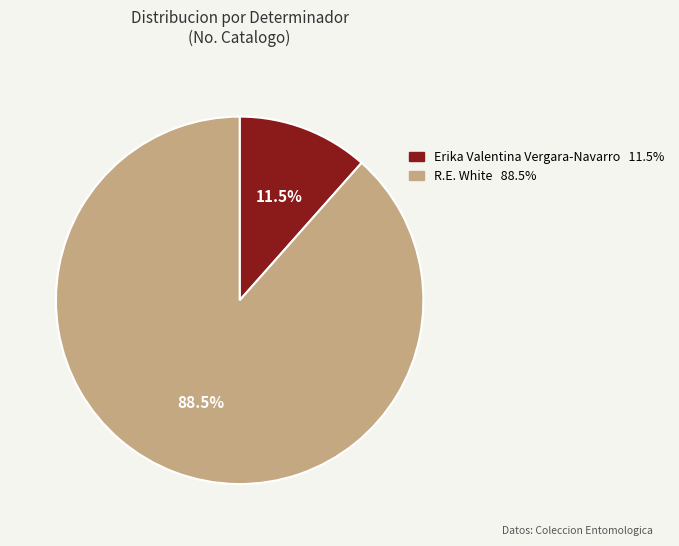

Is the sum of R.E. White and Erika Valentina Vergara-Navarro greater than half?

Yes